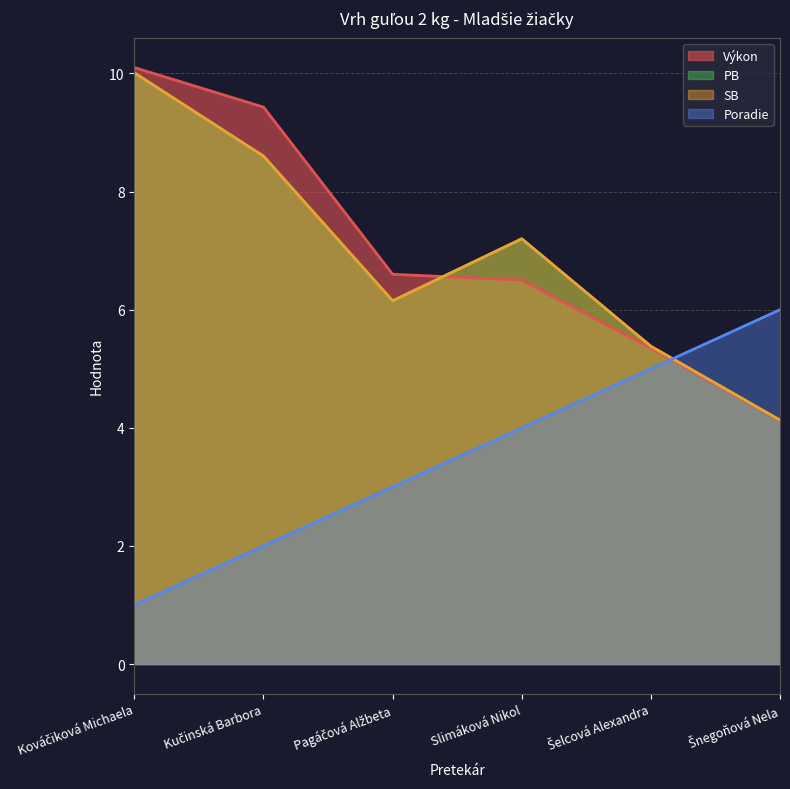

How many intersections are there between Poradie and PB?

1